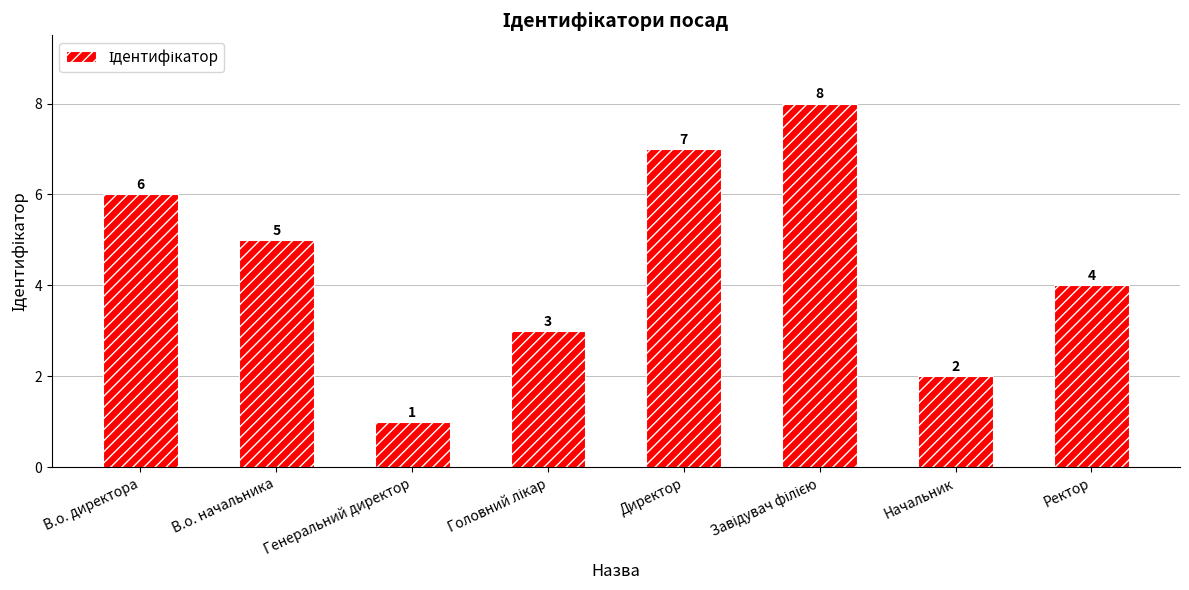

Reading left to right, what are all the values shown in this chart?

6	5	1	3	7	8	2	4